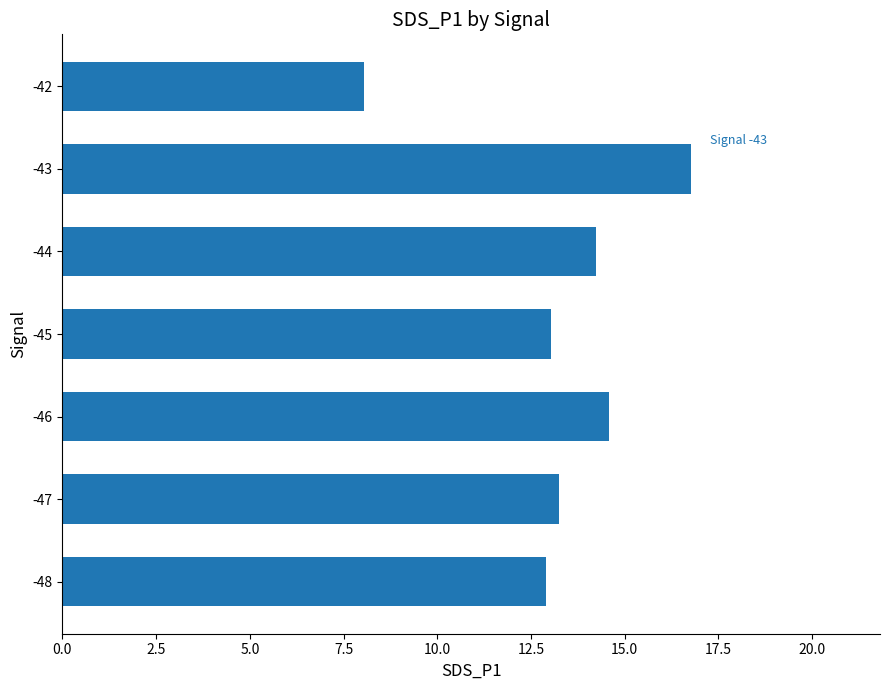

True or false: the data shows 14.6 at -46.

True